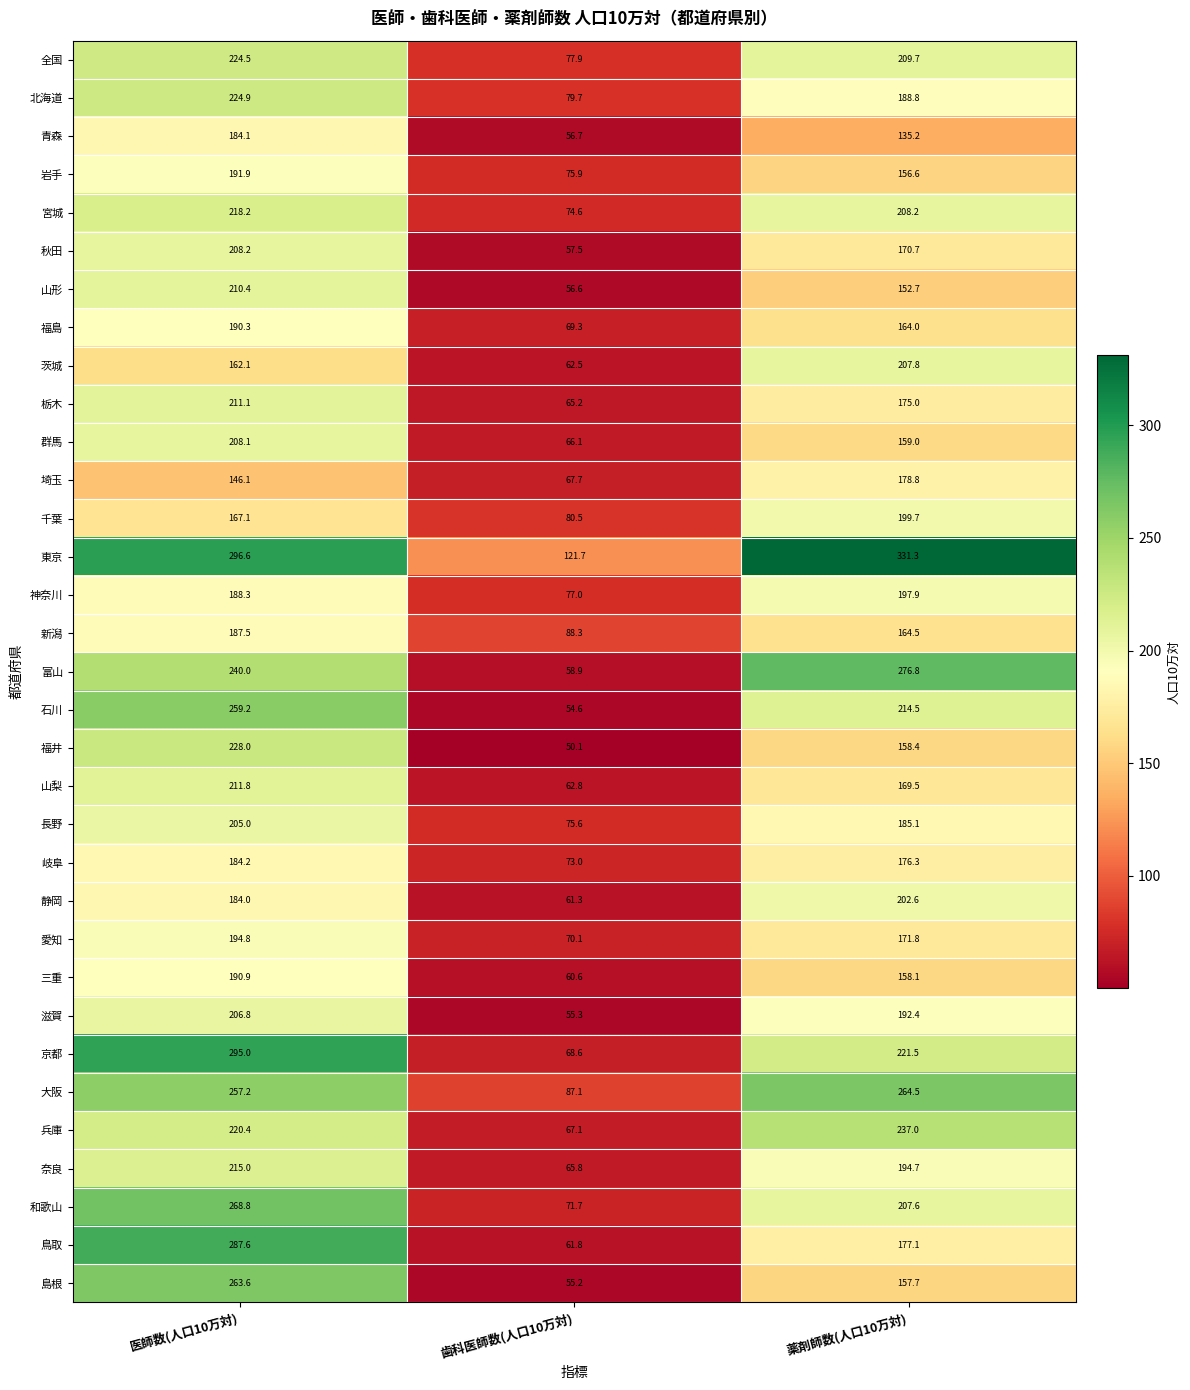

True or false: 群馬 has a value of 208.1 at 医師数(人口10万対).

True